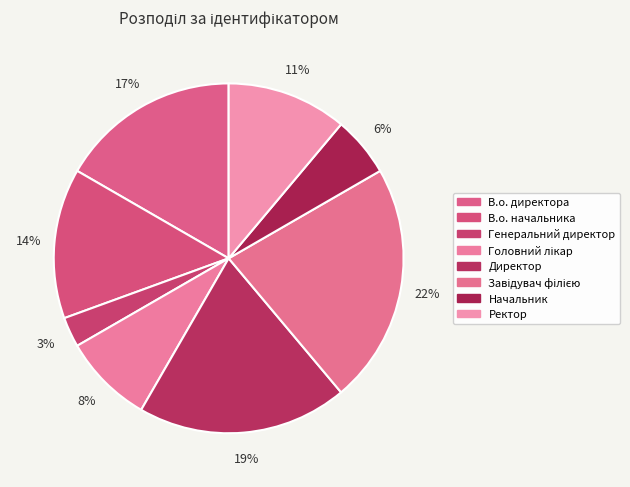

Rank the categories by value from highest to lowest.

Завідувач філією, Директор, В.о. директора, В.о. начальника, Ректор, Головний лікар, Начальник, Генеральний директор